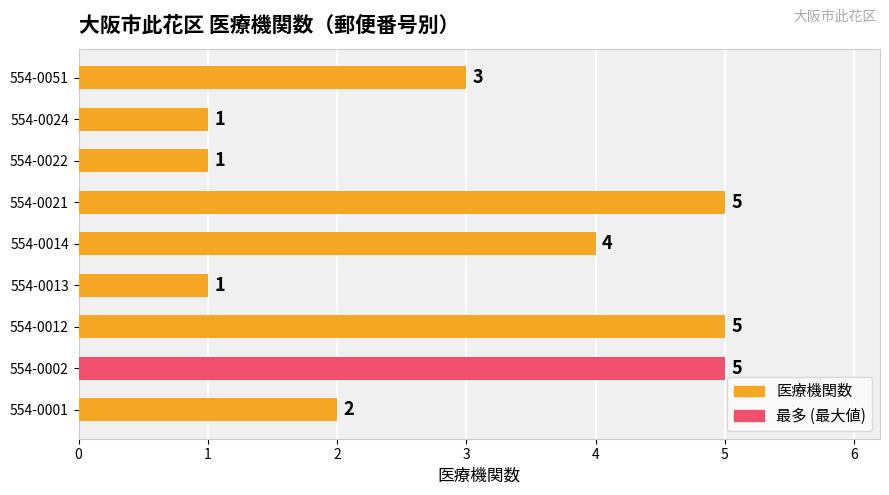

How many bars are there in total?

9